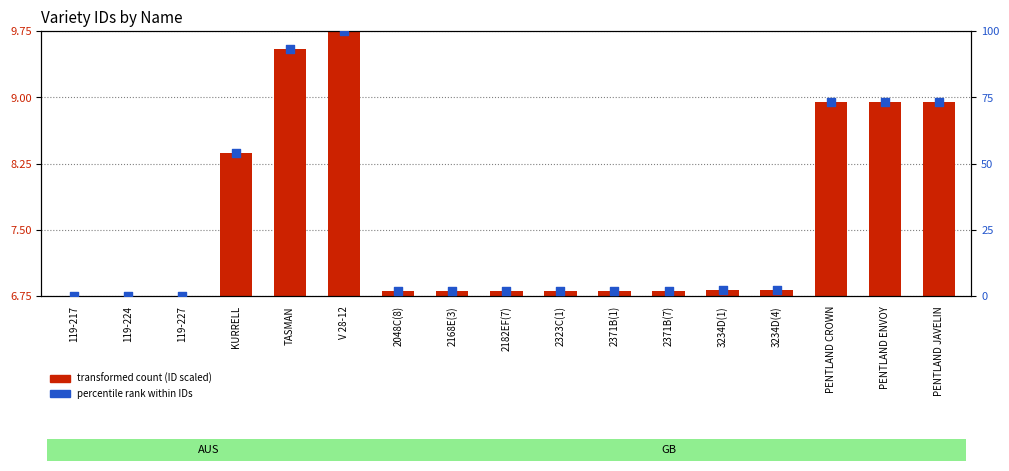

At how many categories does at least one series exceed 92?

2